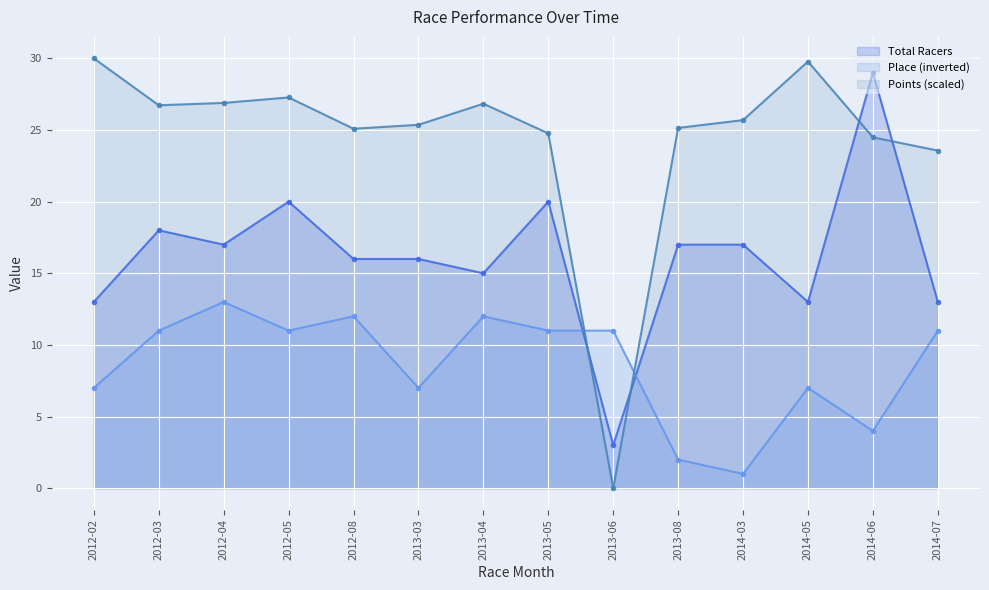

Where is the first local minimum for Points?

2012-03